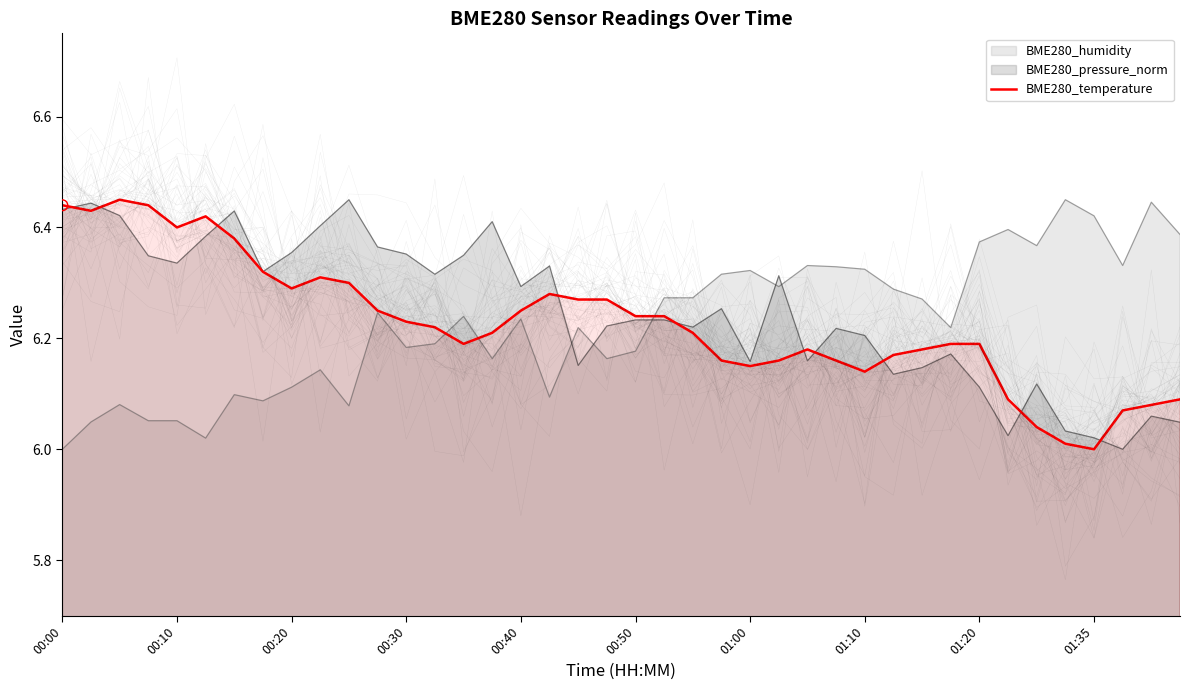

What is the change in value from 00:50 to 19?

-0.2